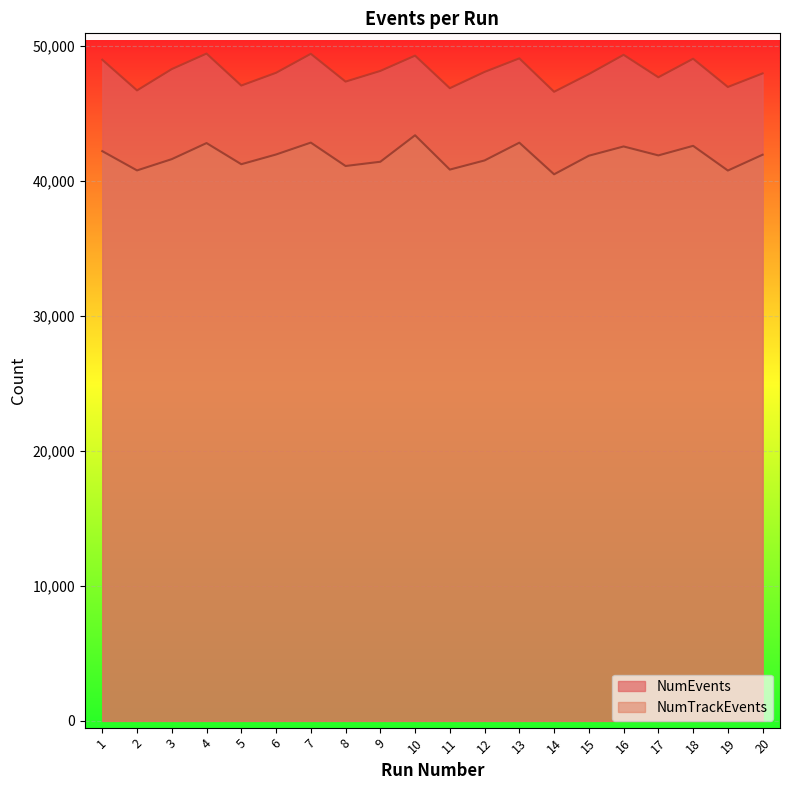

Rank the series by their maximum value, from highest to lowest.

NumEvents, NumTrackEvents